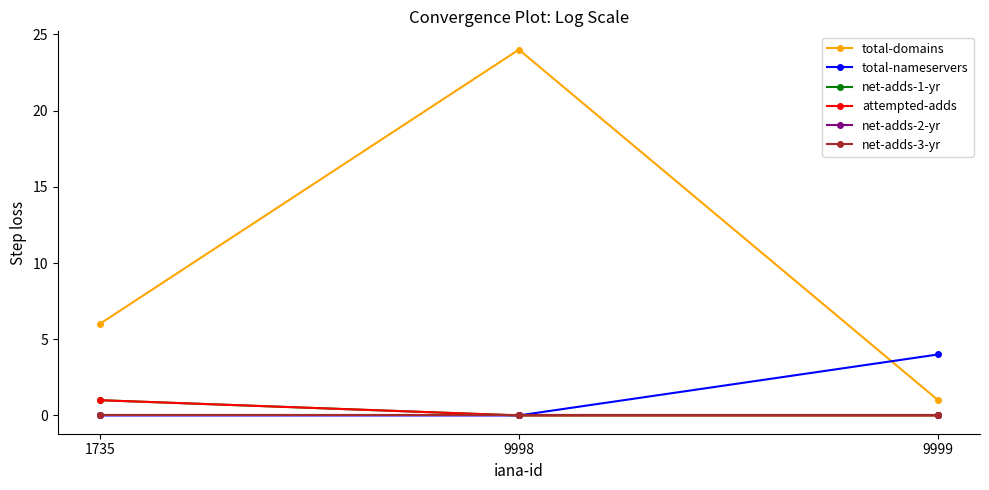

Which series has the largest total across all categories?

total-domains